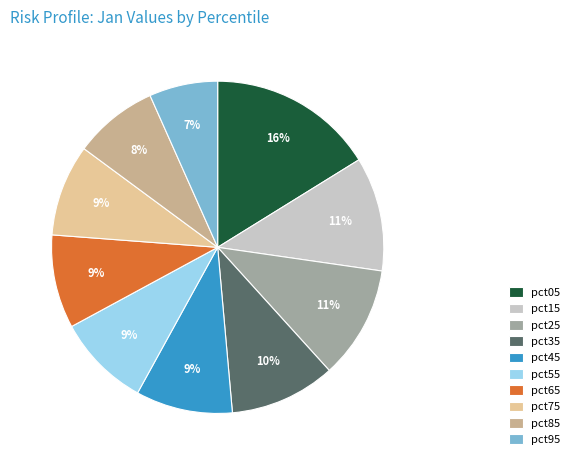

What is the smallest slice in the pie chart?

pct95